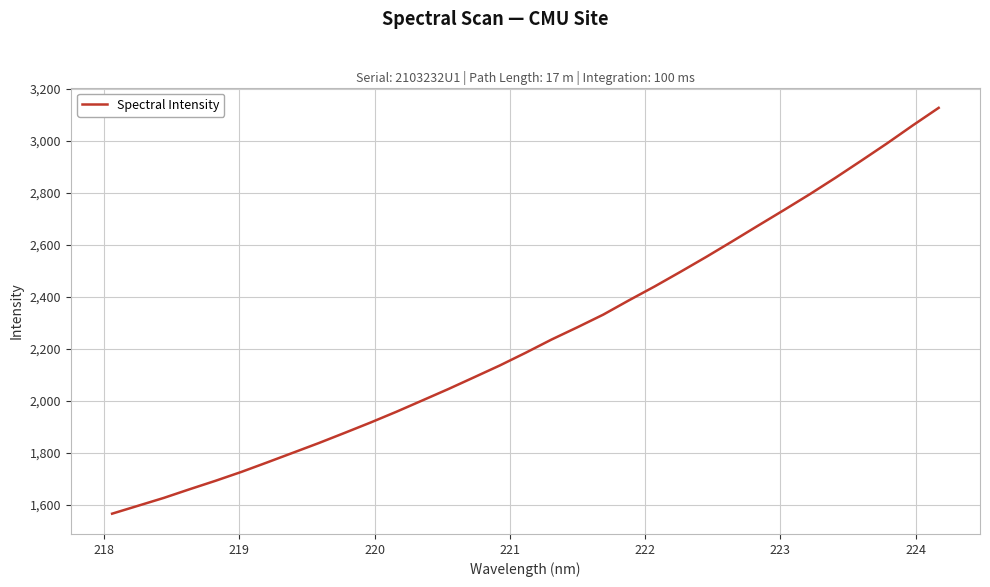

What is the greatest value displayed?

3127.8